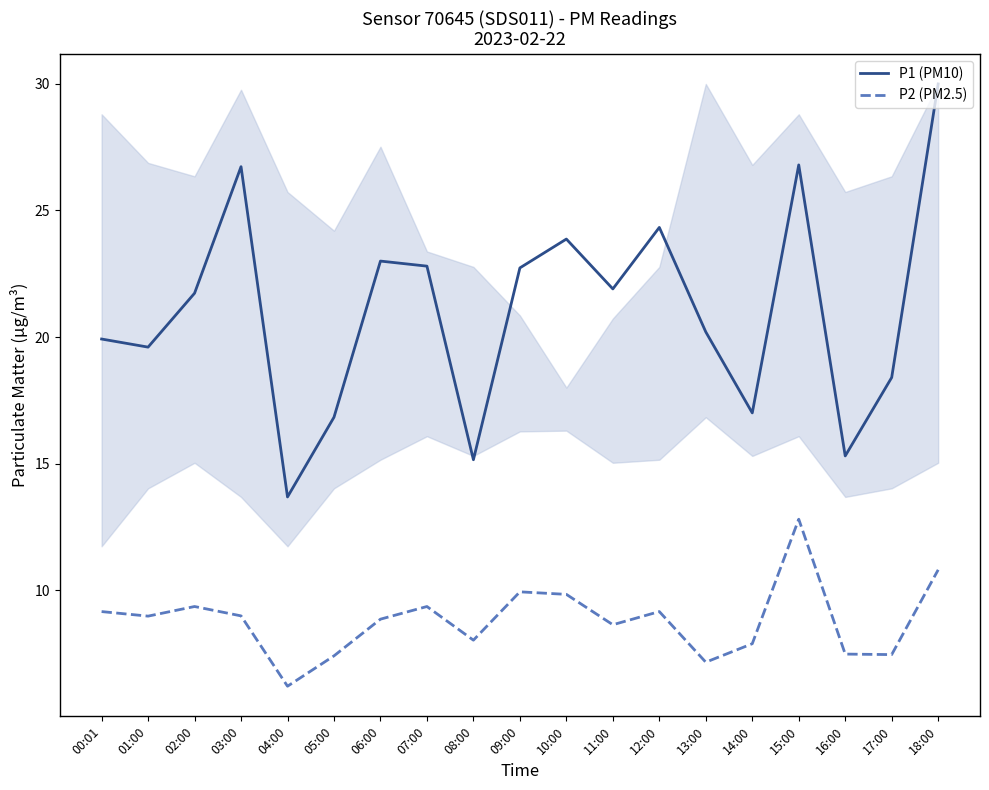

List the series in order of their peak value, lowest first.

P2 (PM2.5), P1 (PM10)